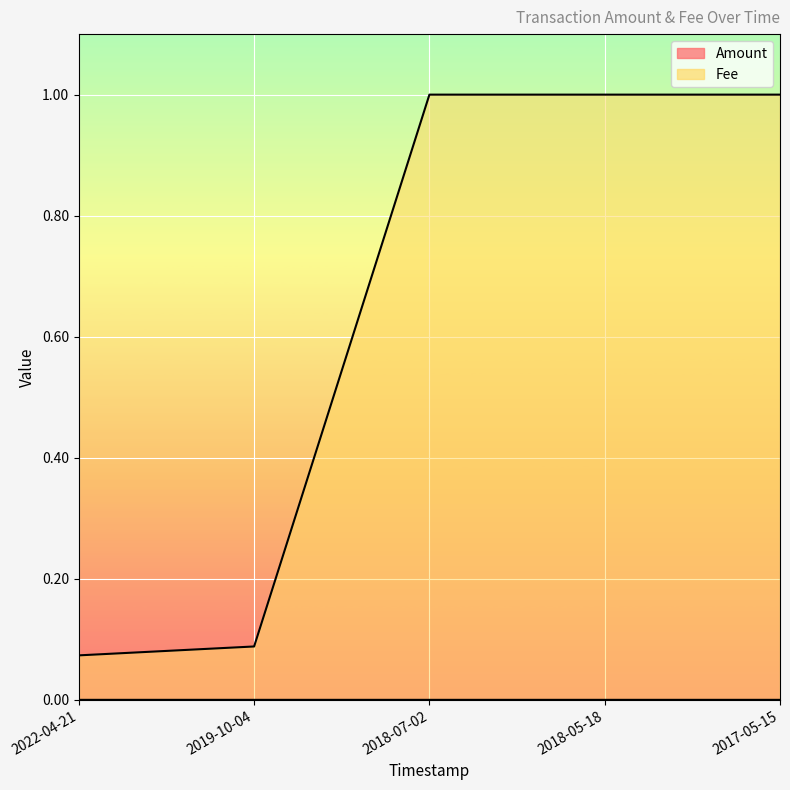

Which series has the largest total across all categories?

Fee